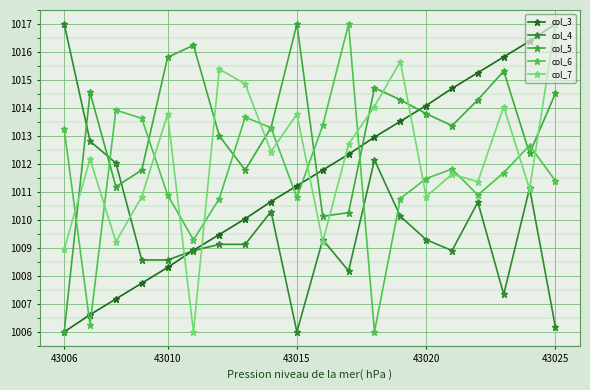

What are all the series names shown in the legend?

col_3, col_4, col_5, col_6, col_7